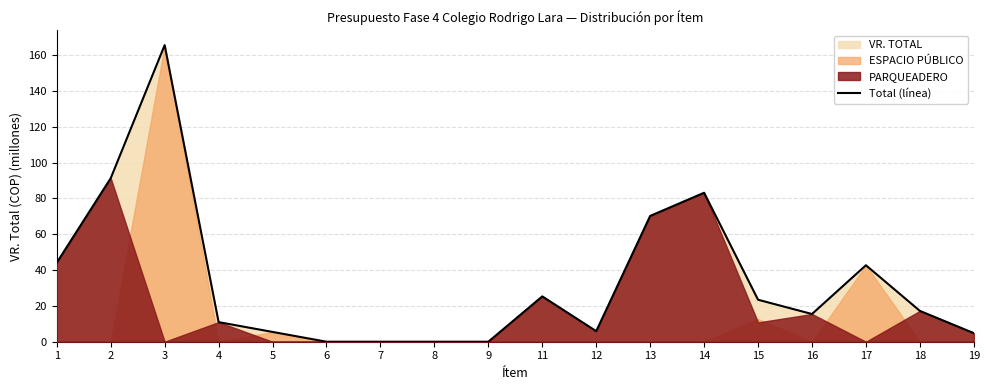

What is the difference between the maximum and second lowest values?

165.7